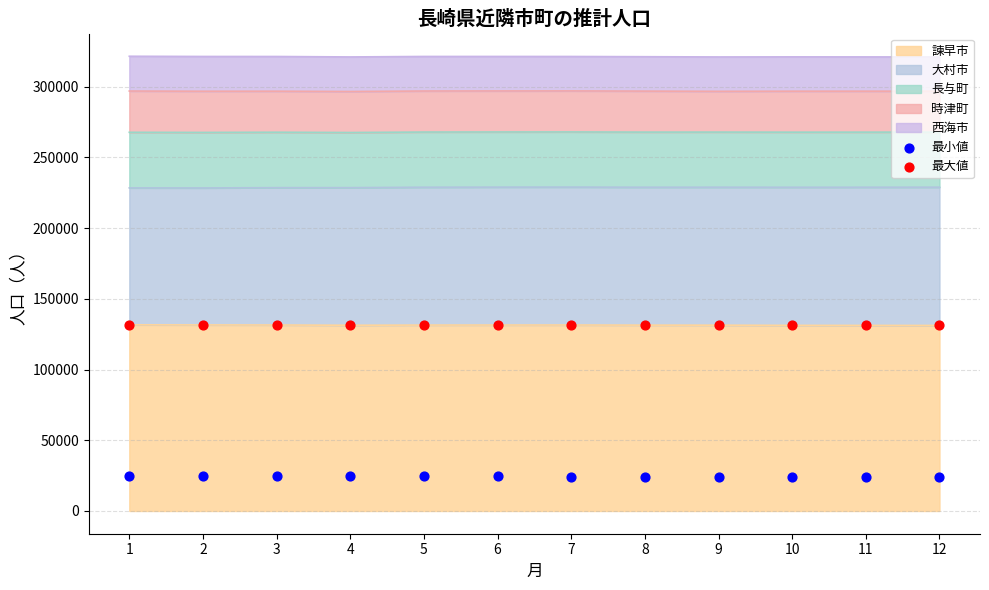

At how many categories does at least one series exceed 123063?

12